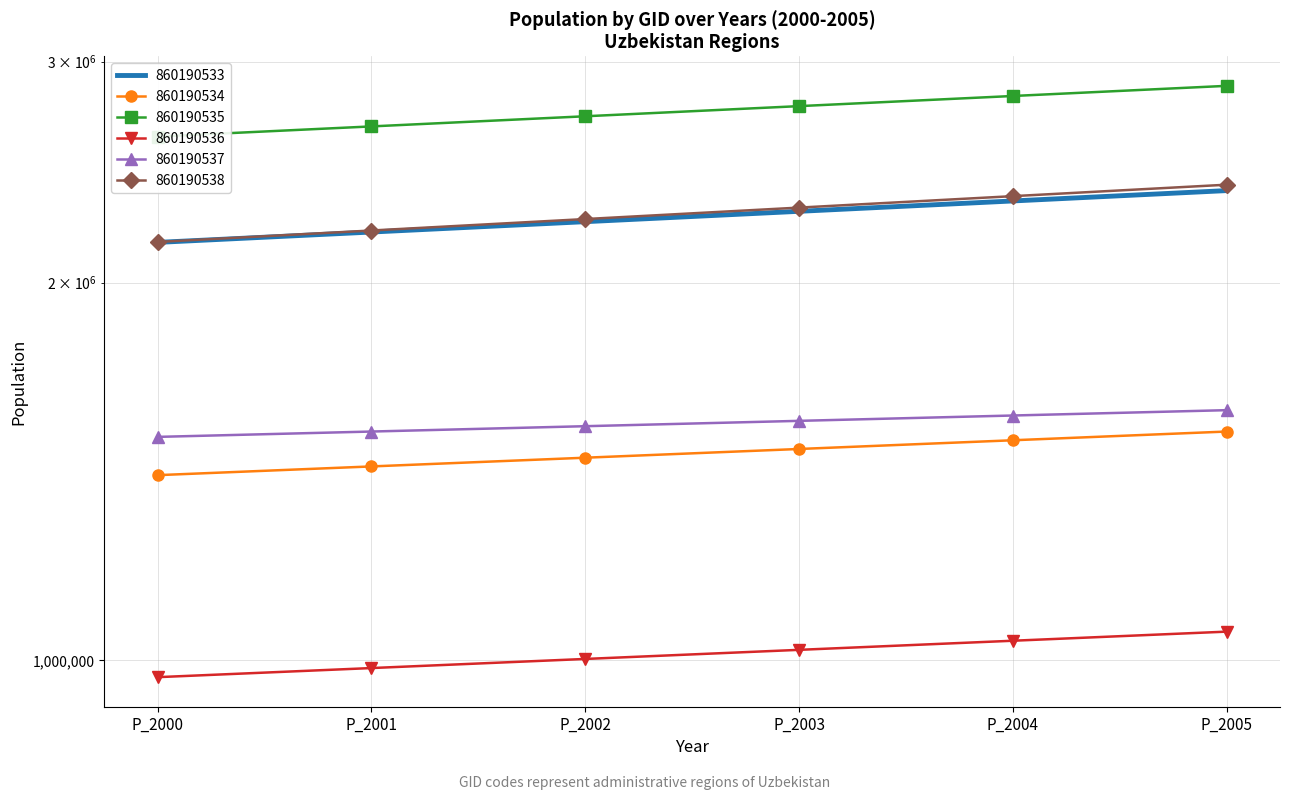

What are all the series names shown in the legend?

860190533, 860190534, 860190535, 860190536, 860190537, 860190538